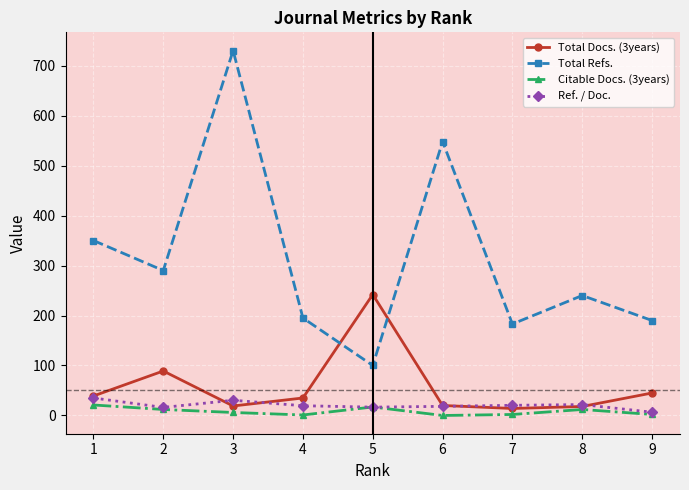

Does the chart have visible grid lines?

Yes